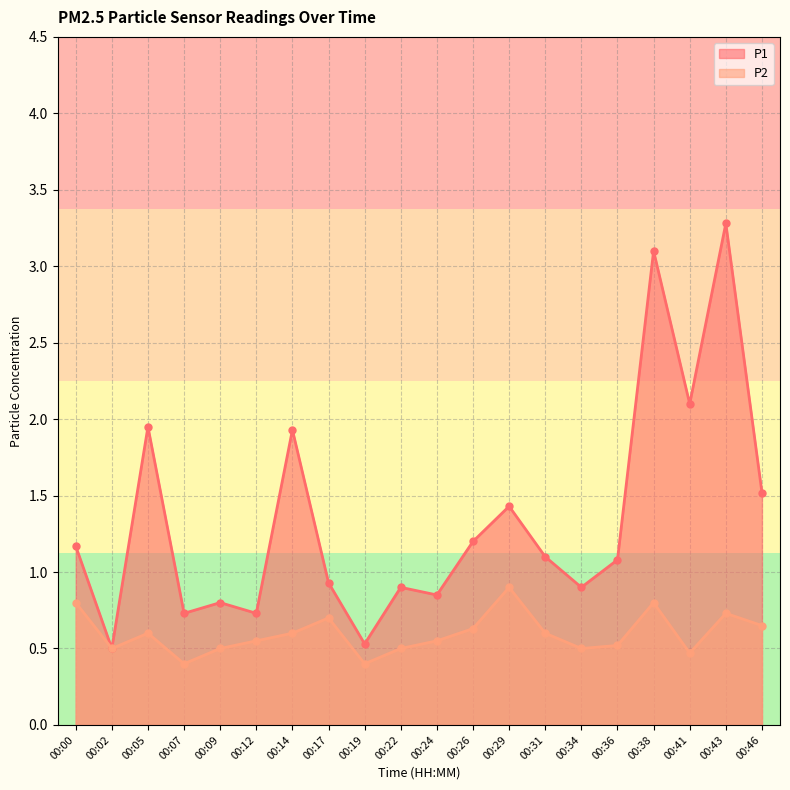

Which series has the largest range (max minus min)?

P1